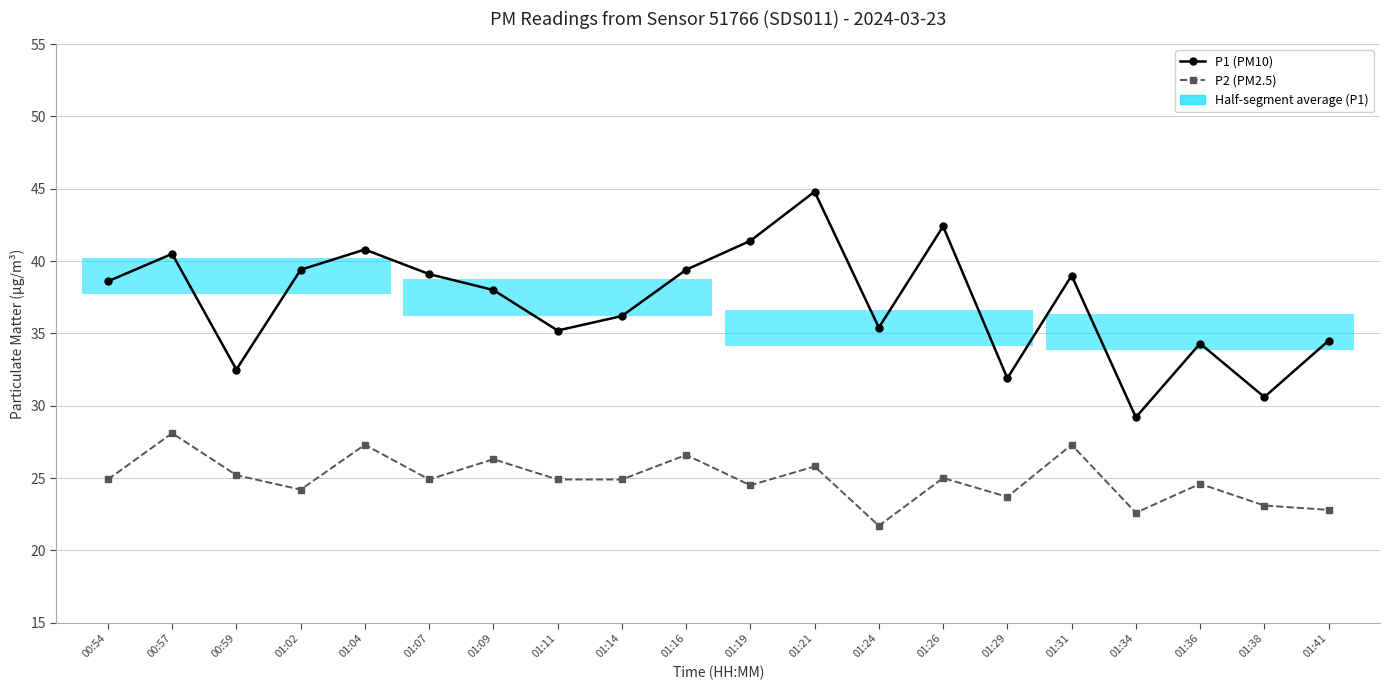

List the series in order of their overall mean, highest first.

P1 (PM10), P2 (PM2.5)